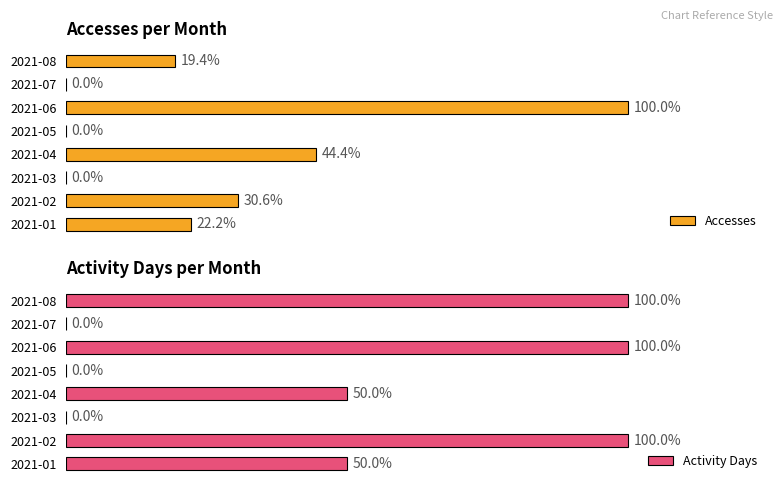

What is the sum of the Activity Days values at 2021-01 and 2021-03?

1